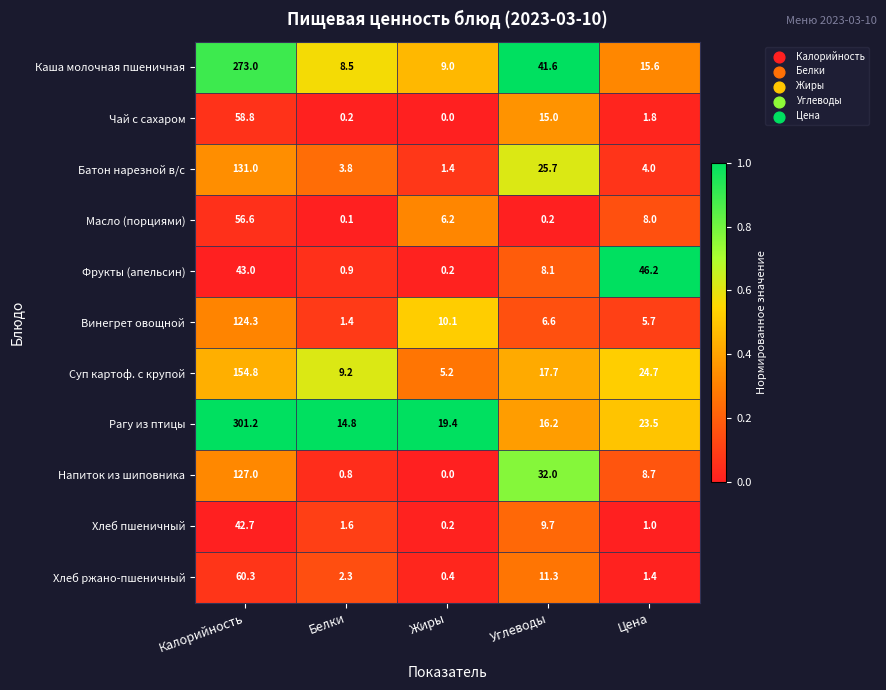

What is the sum of all Фрукты (апельсин) values?

98.4